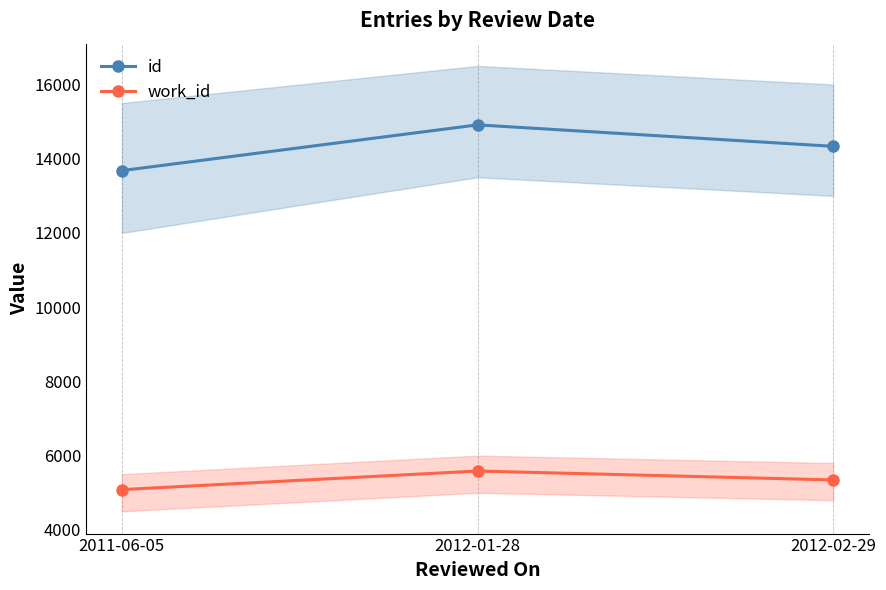

At 2012-01-28, list the series in order from largest to smallest.

id, work_id